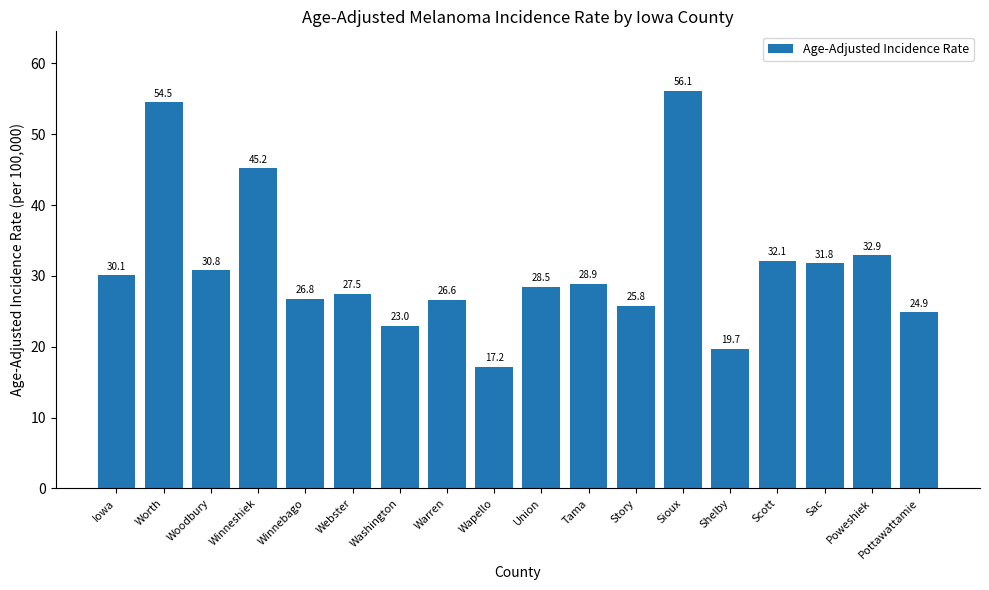

The value at Tama is 28.9. True or false?

True